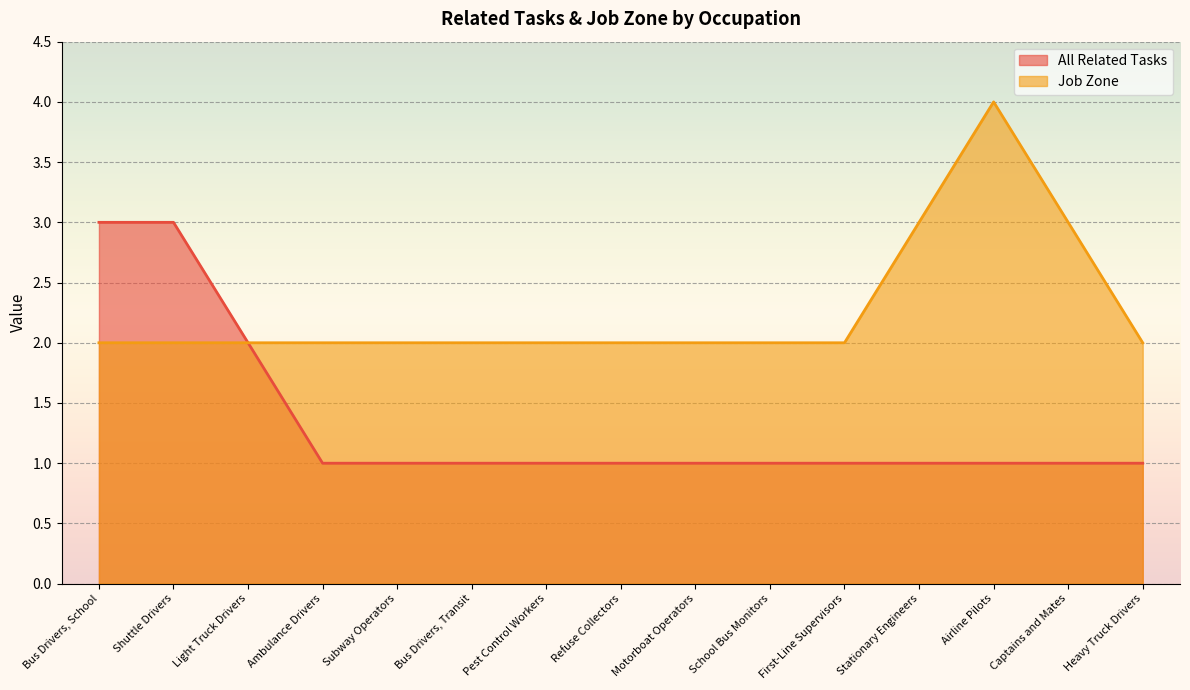

True or false: Job Zone and All Related Tasks intersect in this chart.

False